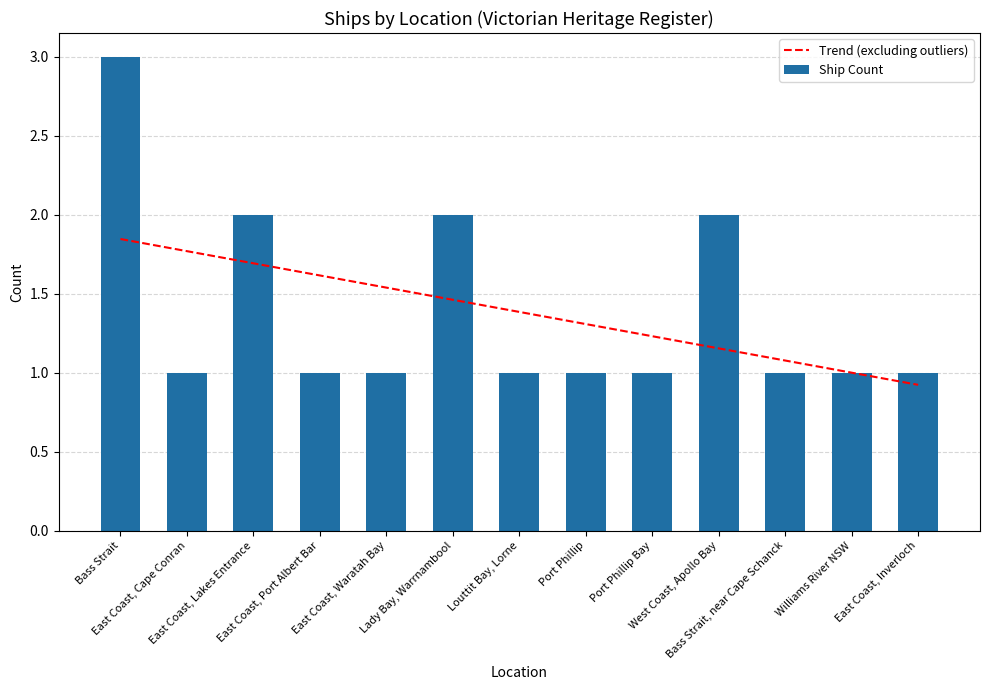

Which series has the largest total across all categories?

Ship Count